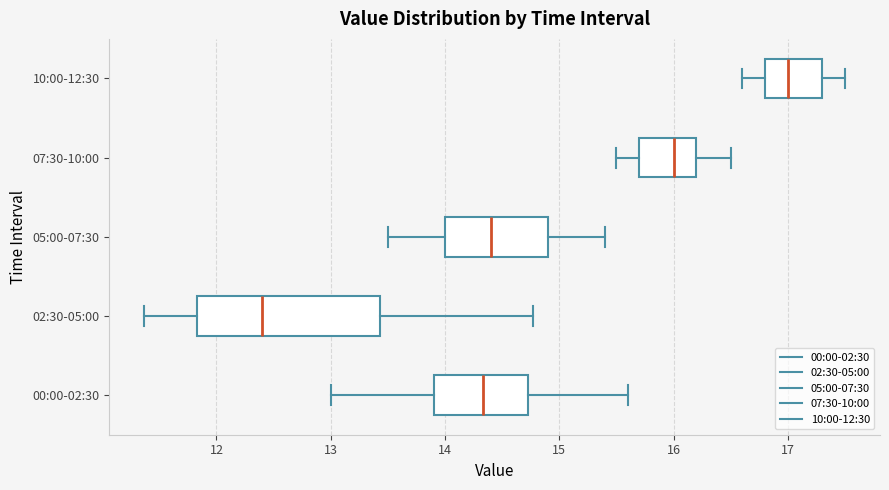

Reading bottom to top, read every box against the x-axis: the position of its median line, the range the box covers, and the ends of its whiskers. The values are not printed on the chart, so give them approximately, as read against the axis.

00:00-02:30: median 14.3, box 13.9 to 14.7, whiskers 13.0 to 15.6
02:30-05:00: median 12.4, box 11.8 to 13.4, whiskers 11.4 to 14.8
05:00-07:30: median 14.4, box 14.0 to 14.9, whiskers 13.5 to 15.4
07:30-10:00: median 16.0, box 15.7 to 16.2, whiskers 15.5 to 16.5
10:00-12:30: median 17.0, box 16.8 to 17.3, whiskers 16.6 to 17.5